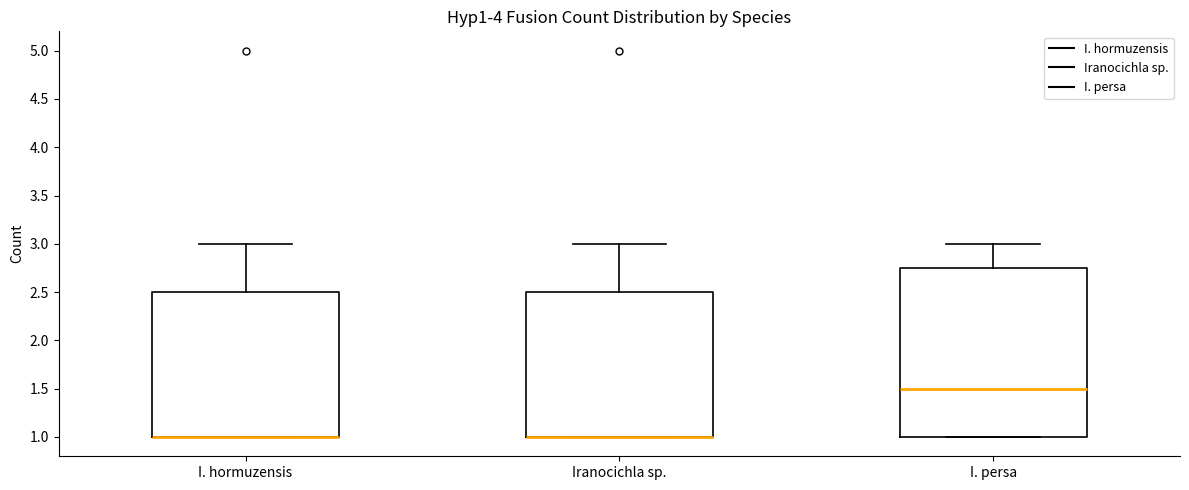

Comparing the boxes themselves (not the whiskers), which one is the tallest?

I. persa